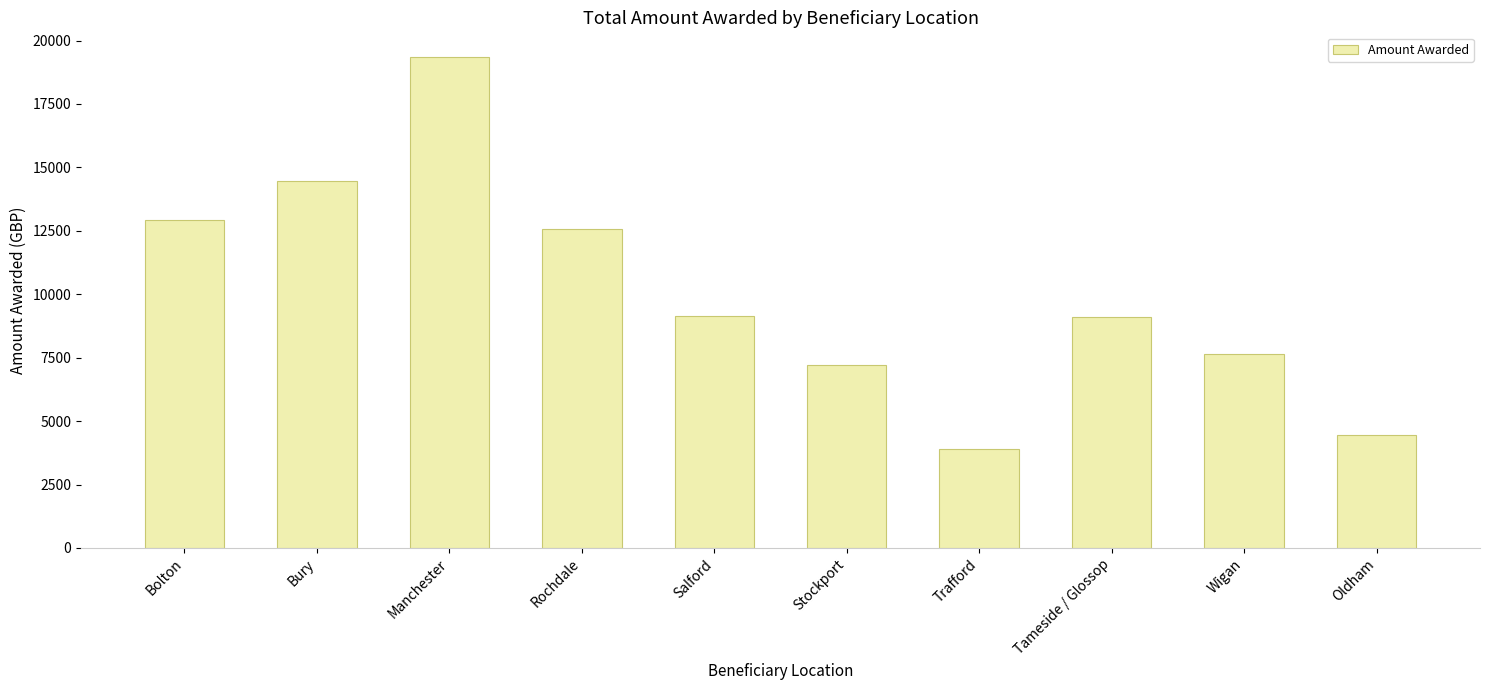

Are the bars grouped side by side (vs. stacked)?

No